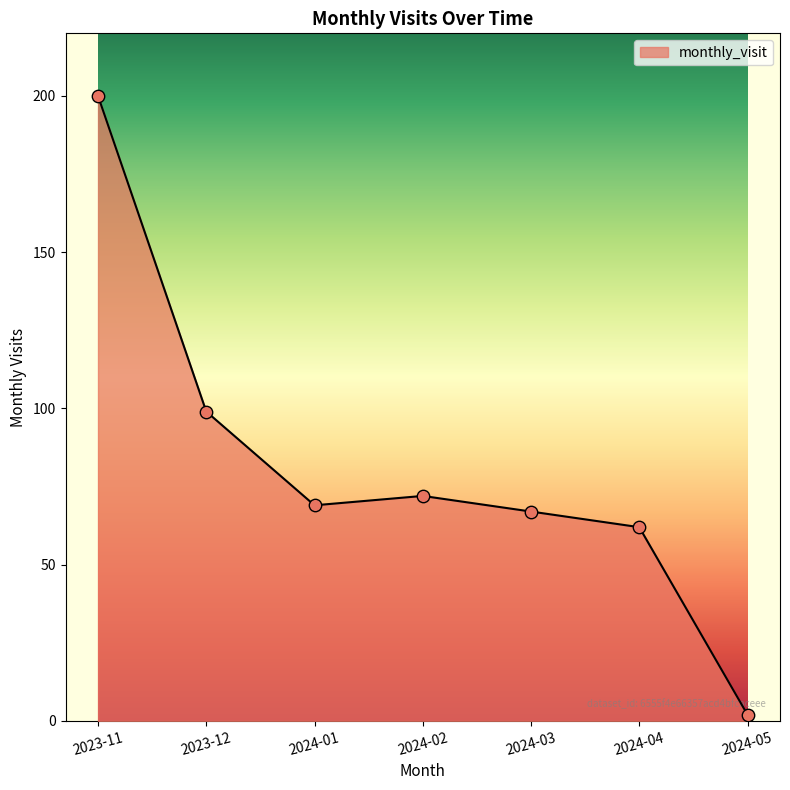

Approximately how many times larger is the value at 2023-12 compared to 2024-05?

49.5